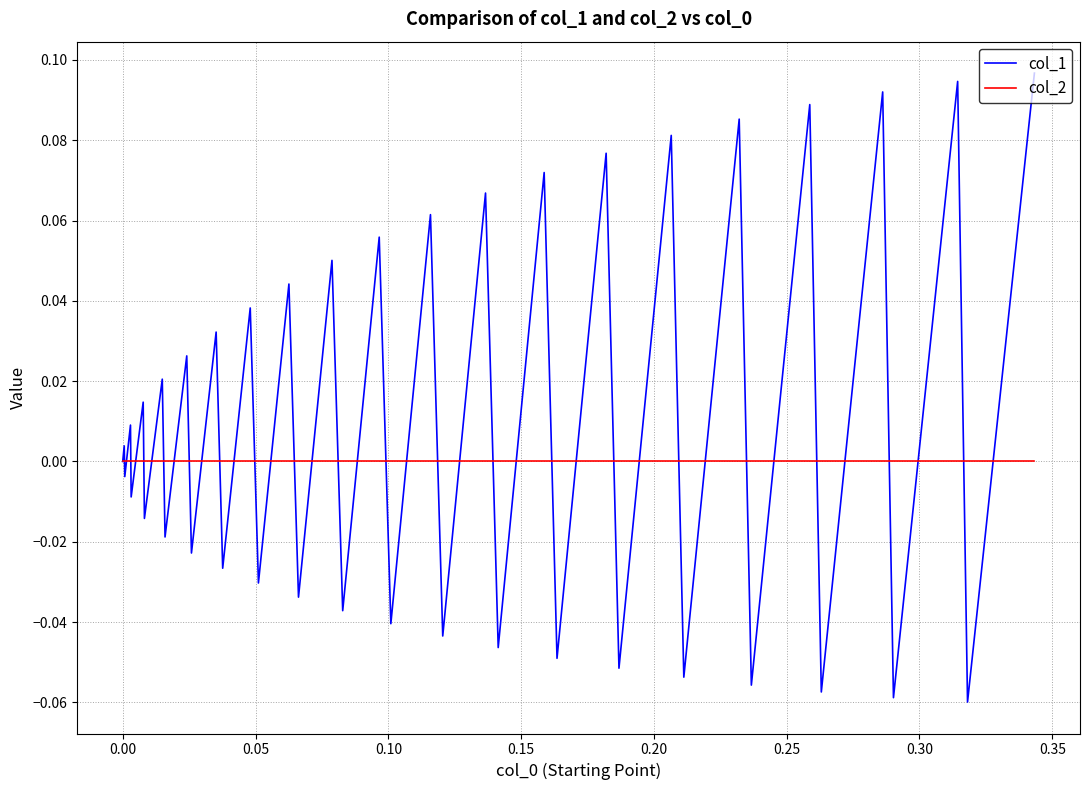

What is the difference between the maximum and minimum values in the col_1 series?

0.2